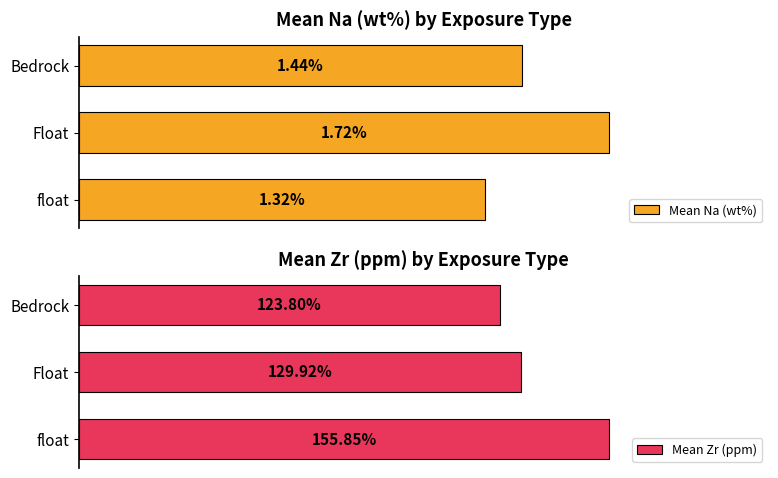

Which category has the lowest value in the Mean Na (wt%) series?

float